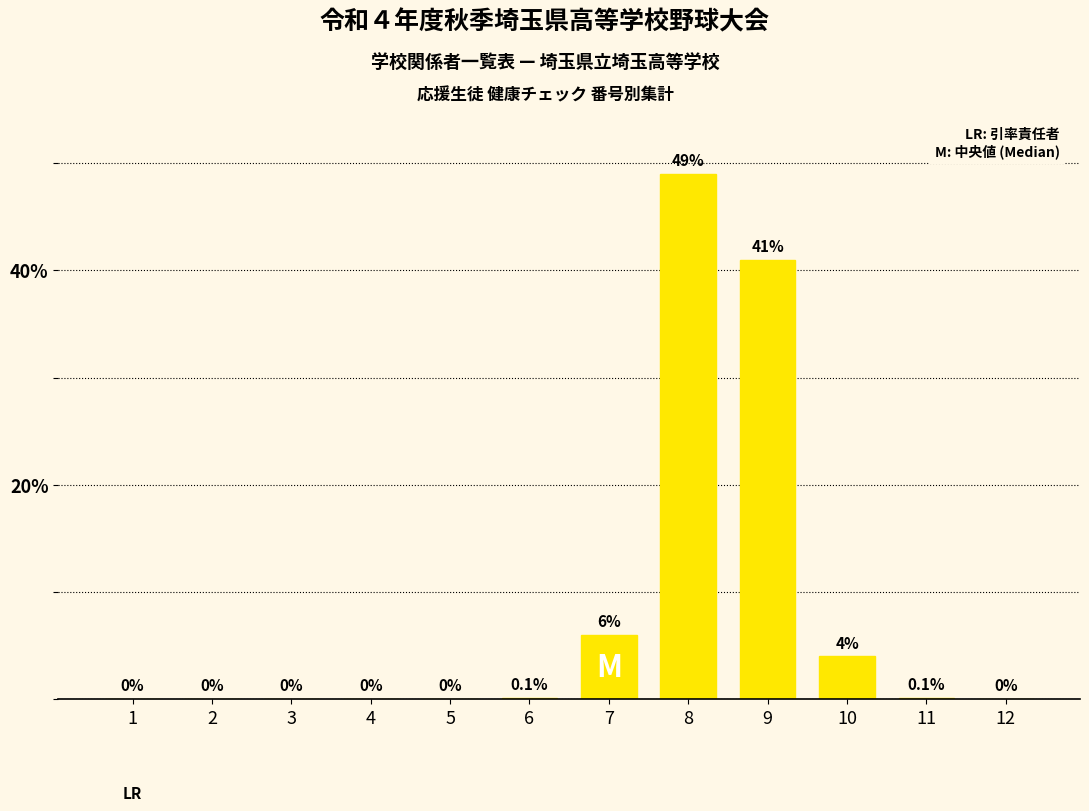

What is the maximum value shown in the chart?

49.0